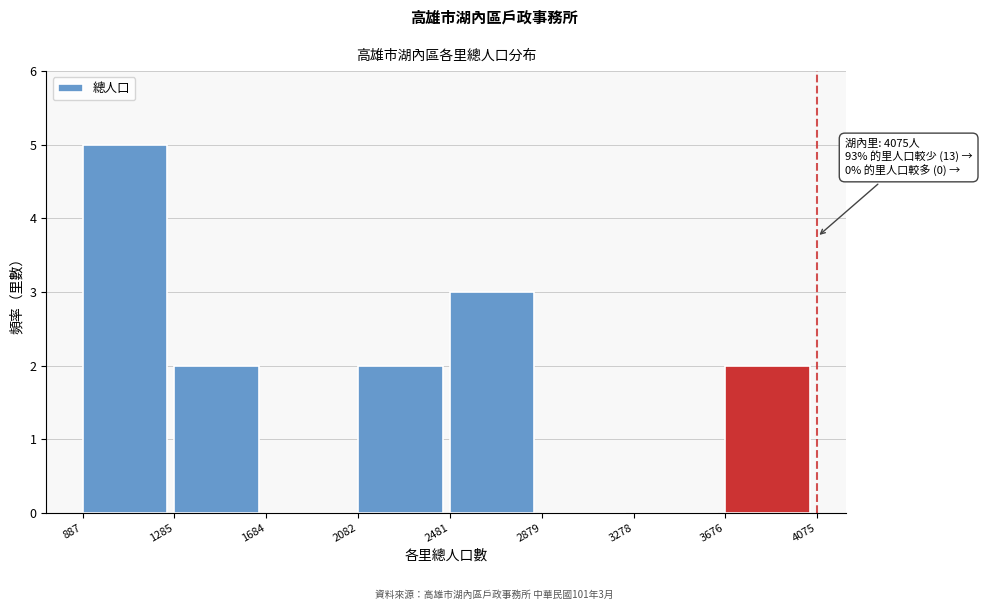

Which range on the x-axis has the tallest bar?

887 to 1285